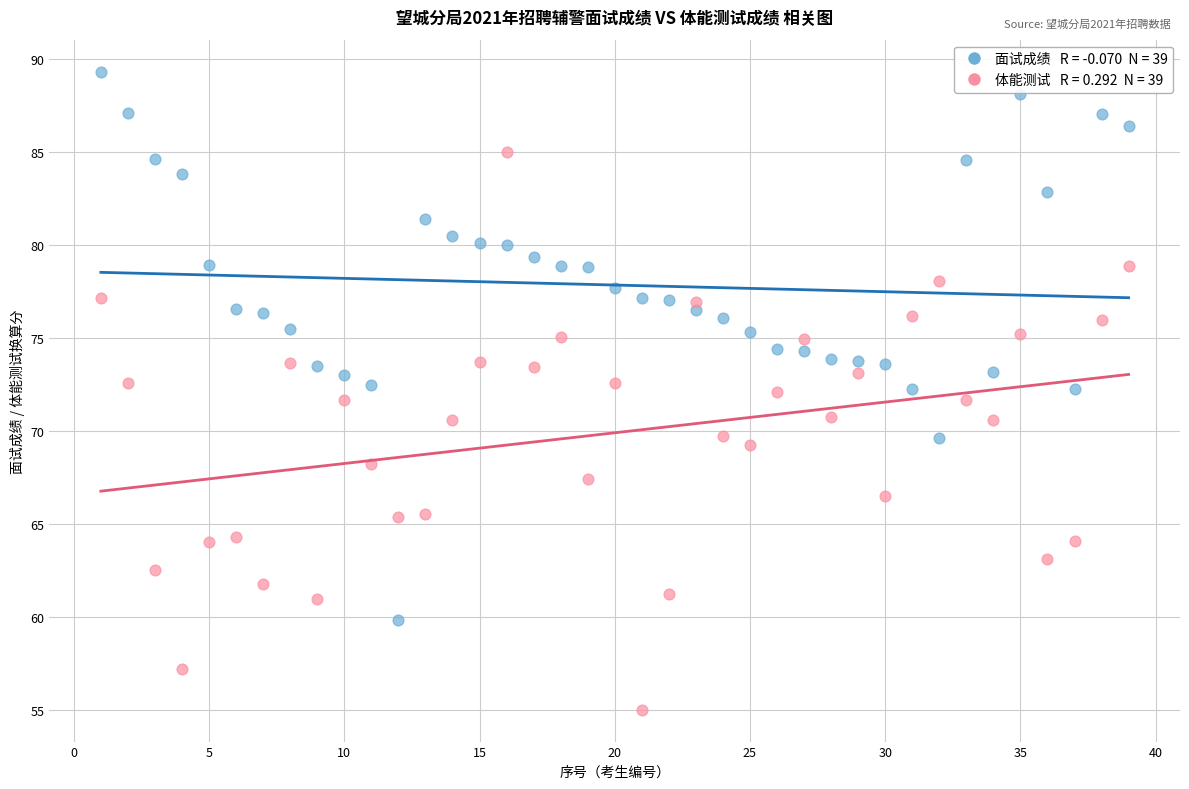

Across all data points, what is the range of Y values (max minus min)?

34.3